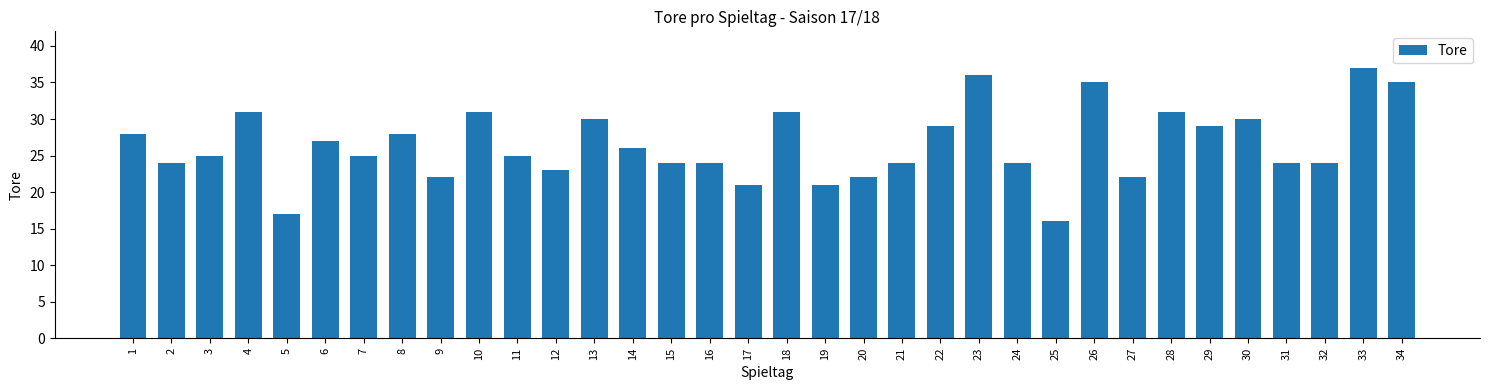

Is it true that the value at 31 is 24?

True